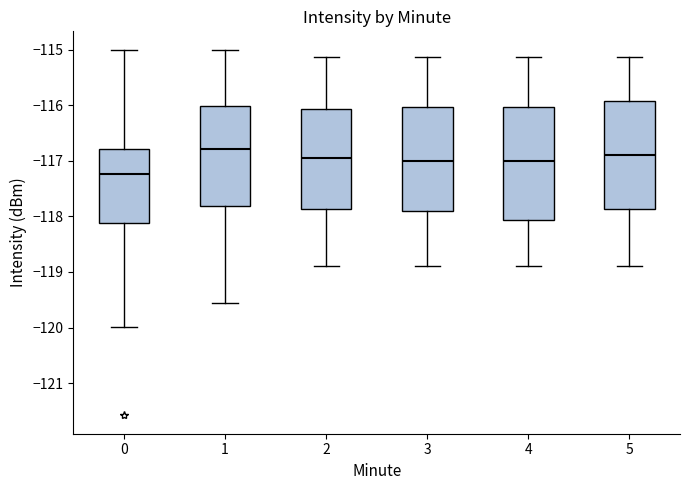

Which box's median line is the lowest?

0